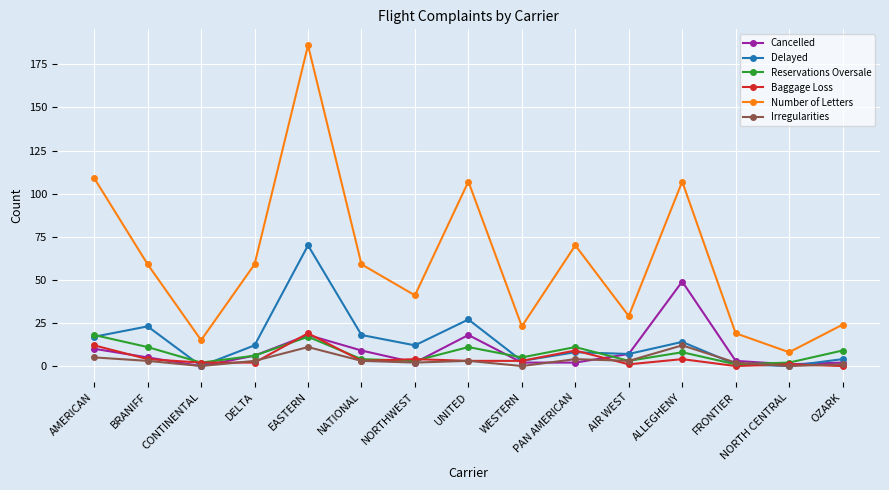

True or false: Cancelled has a value of 0 at CONTINENTAL.

True